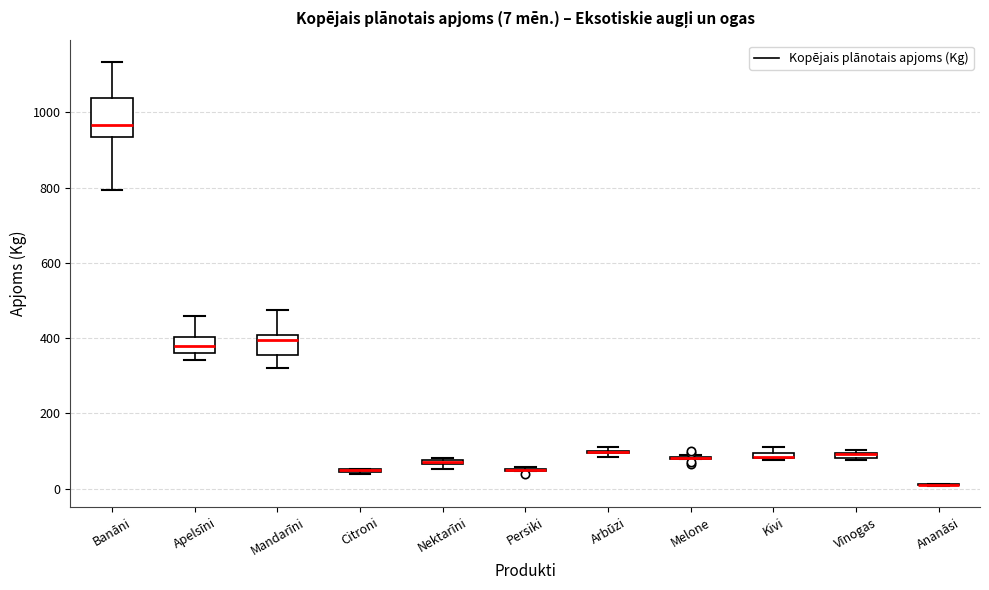

Which box is the tallest, from its lower edge to its upper edge?

Banāni